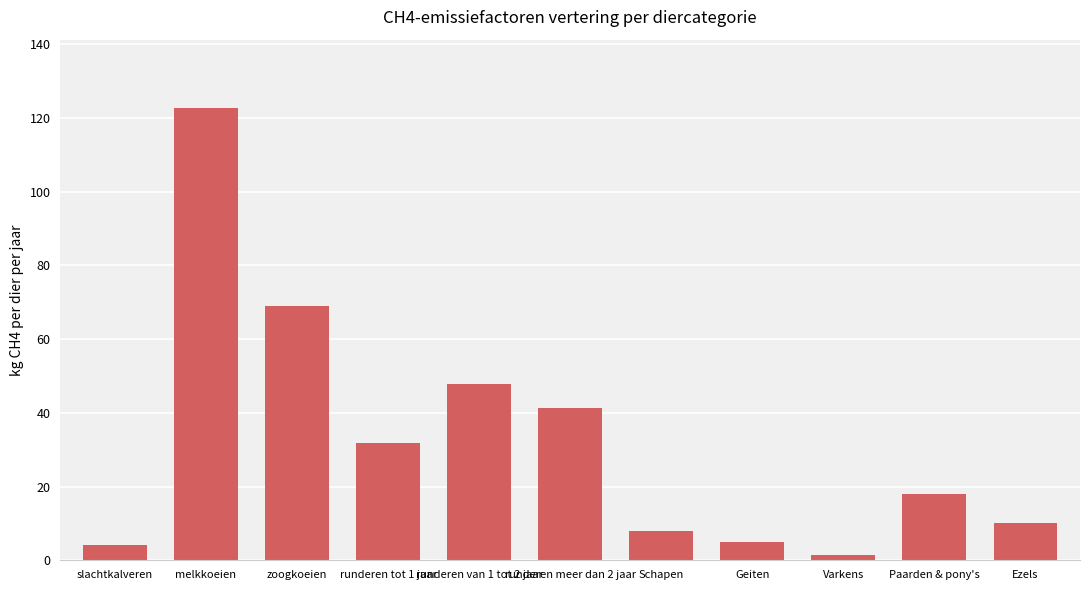

What is the label of the 8th bar from the right?

runderen tot 1 jaar